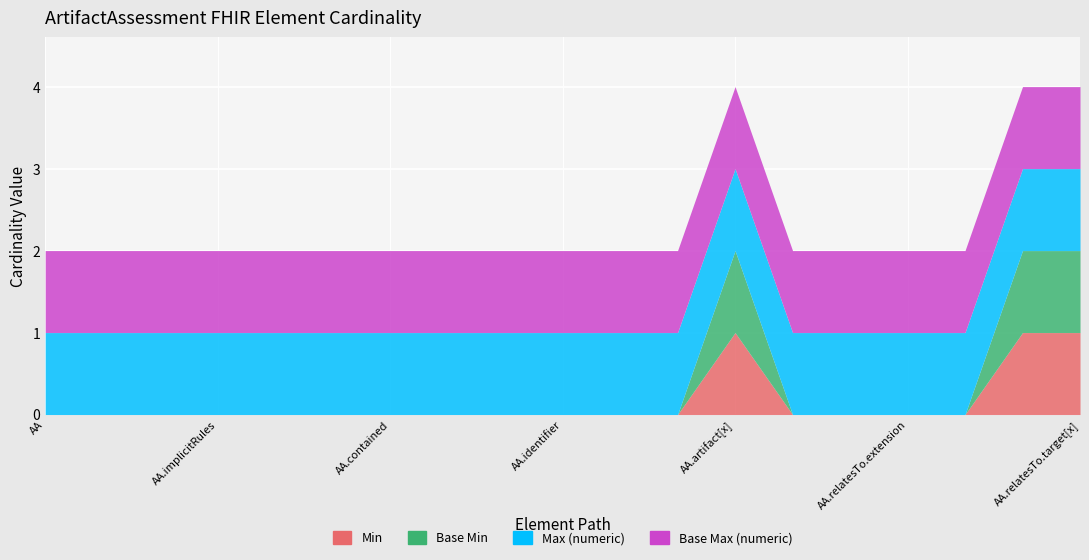

The value of Base Max (numeric) at ArtifactAssessment.implicitRules is 1. True or false?

True